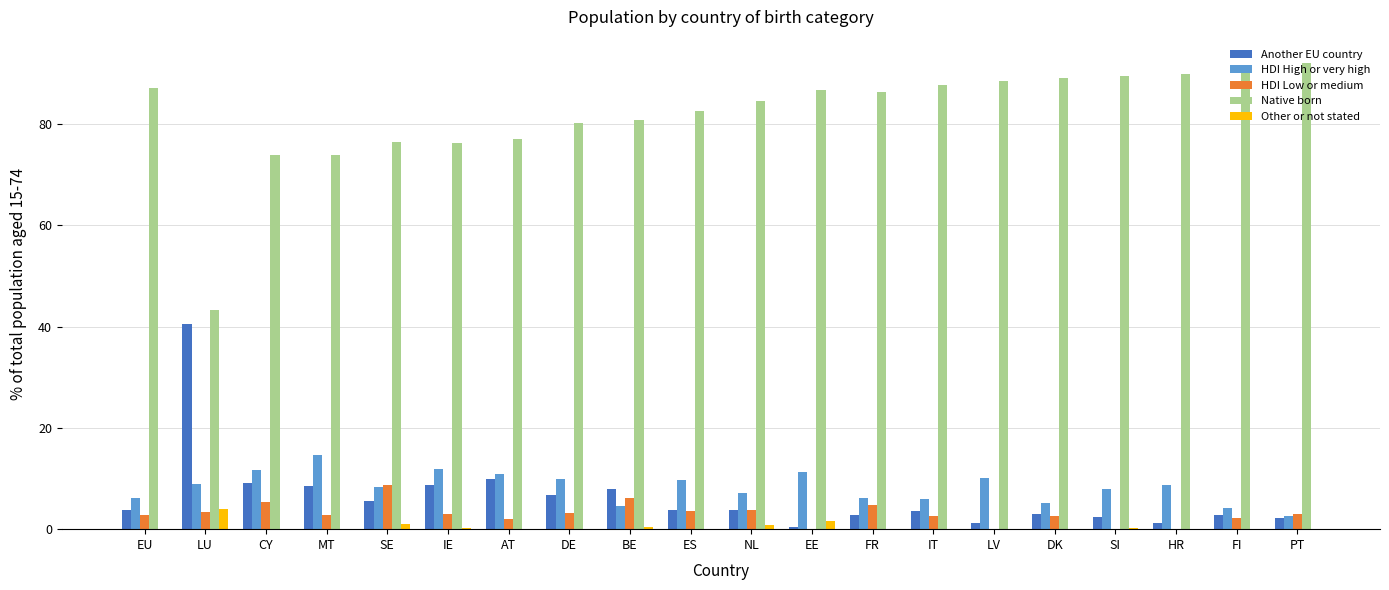

What is the highest value of the Native born series?

92.1